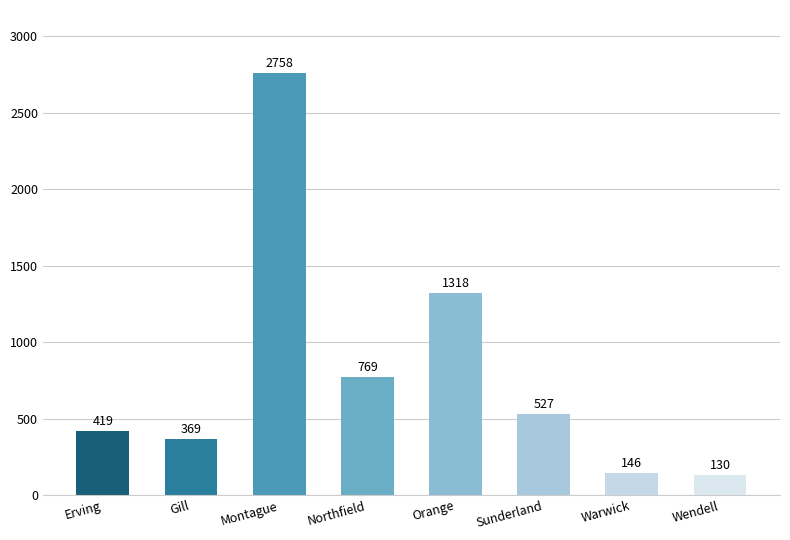

True or false: the data shows 1318 at Orange.

True